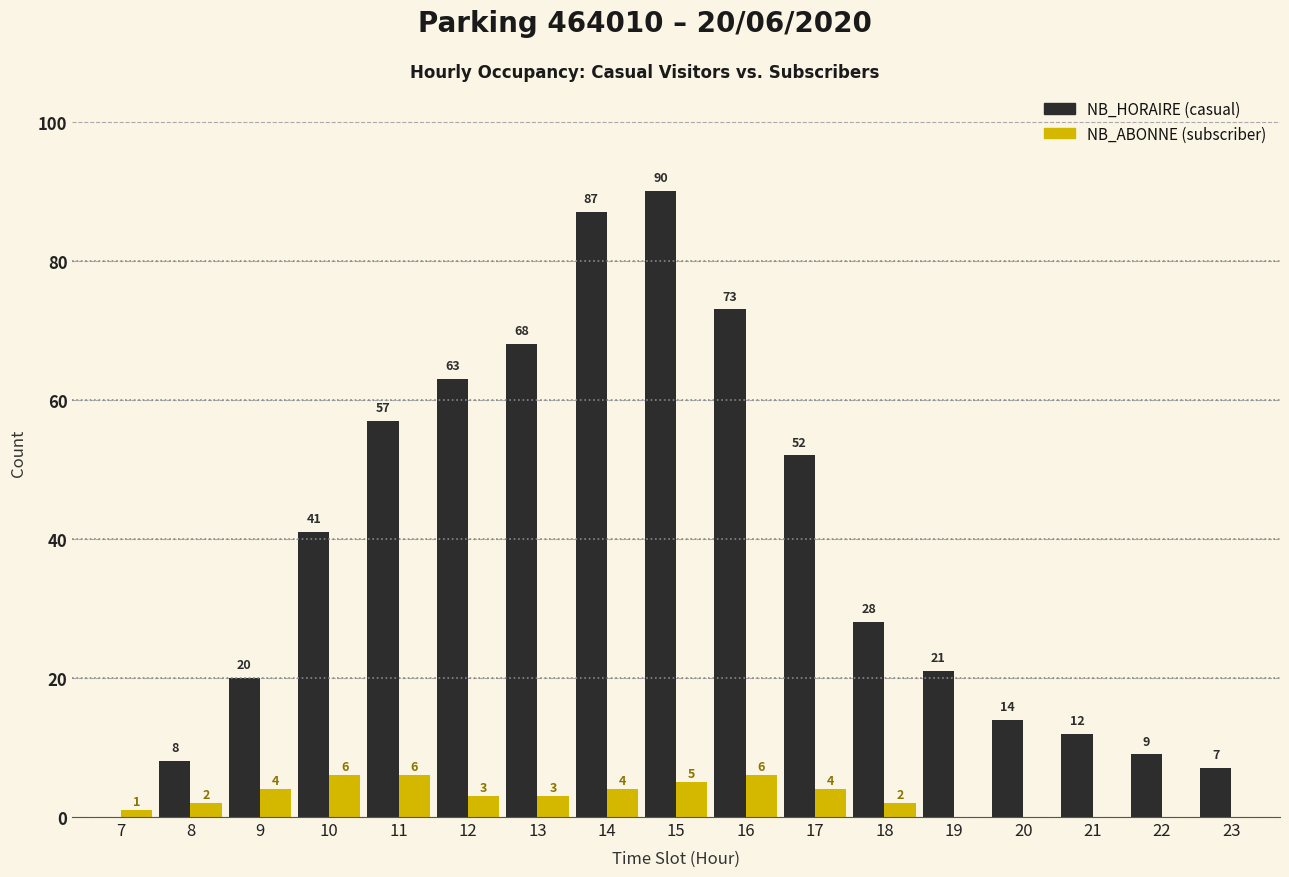

Reading left to right, list all the values displayed in this chart.

NB_HORAIRE: 0	8	20	41	57	63	68	87	90	73	52	28	21	14	12	9	7
NB_ABONNE: 1	2	4	6	6	3	3	4	5	6	4	2	0	0	0	0	0